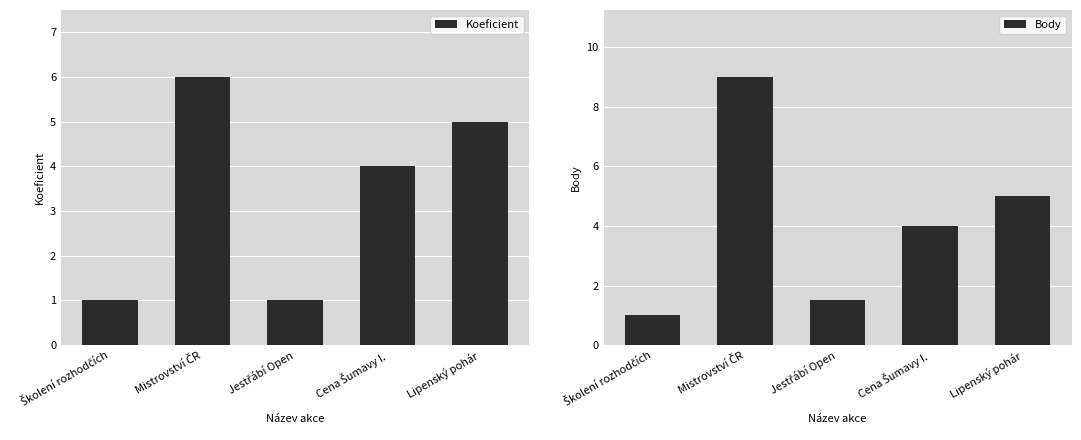

At how many categories does at least one series exceed 4?

2